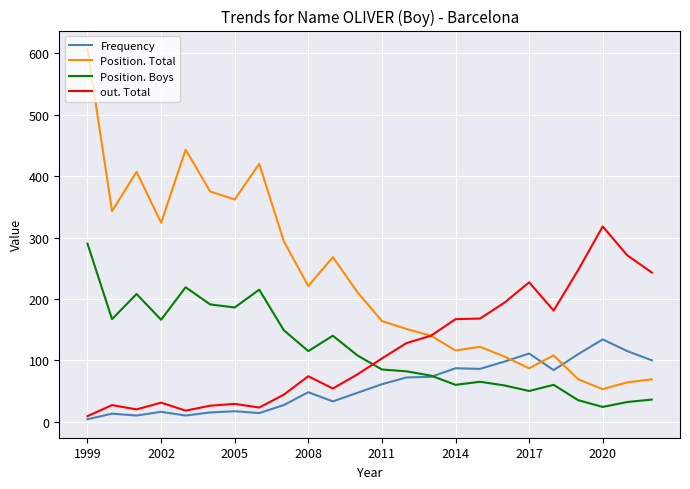

Rank the series by their maximum value, from highest to lowest.

Position. Total, out. Total, Position. Boys, Frequency